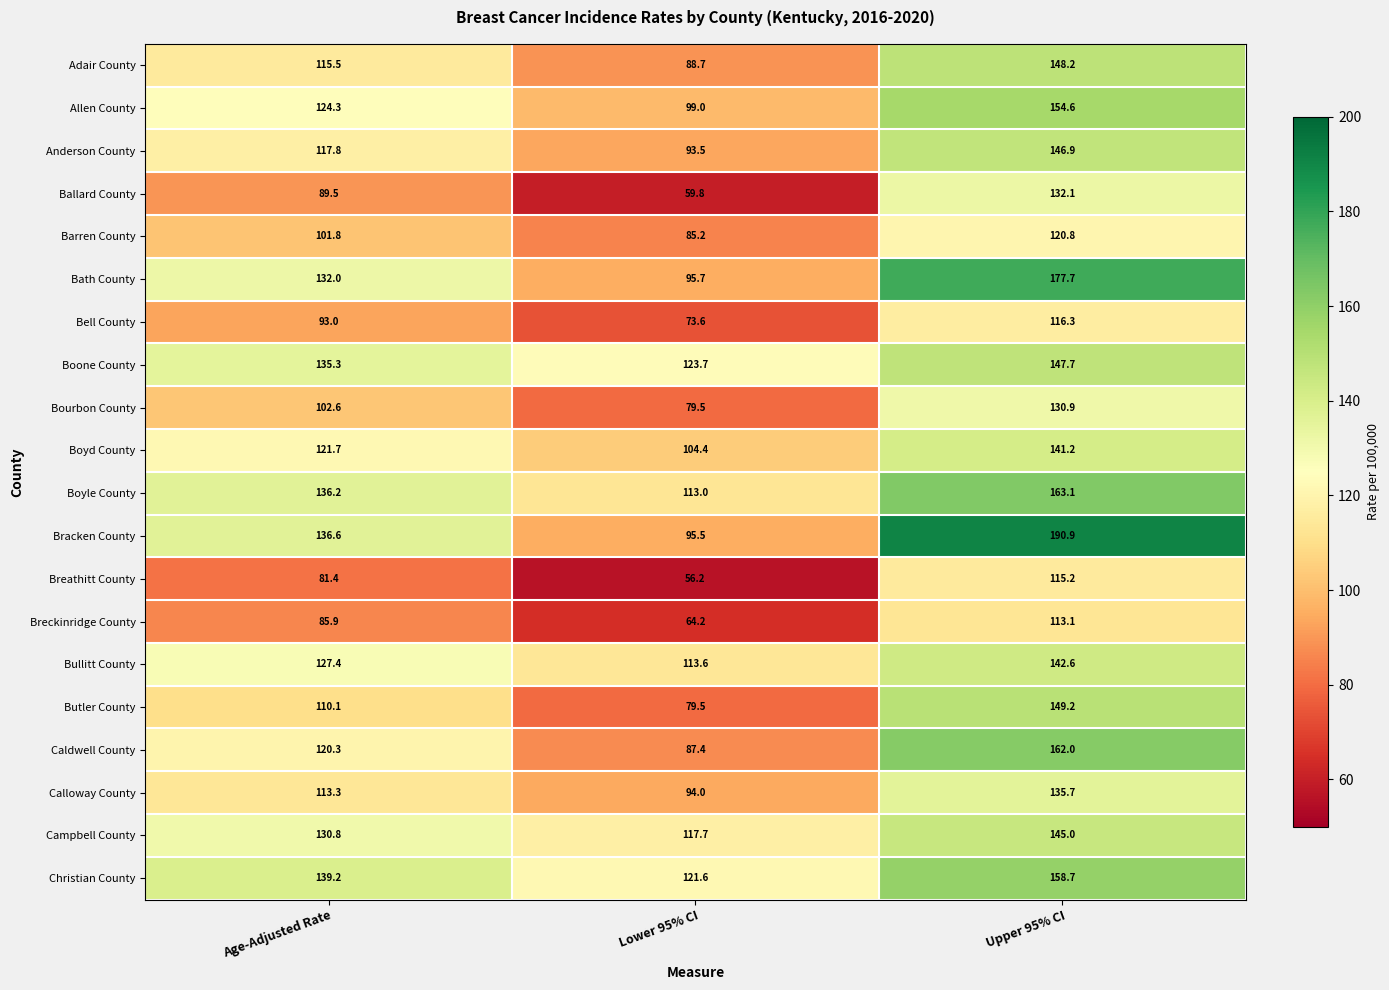

Is it true that Boyd County equals 141.2 at Upper 95% CI?

True